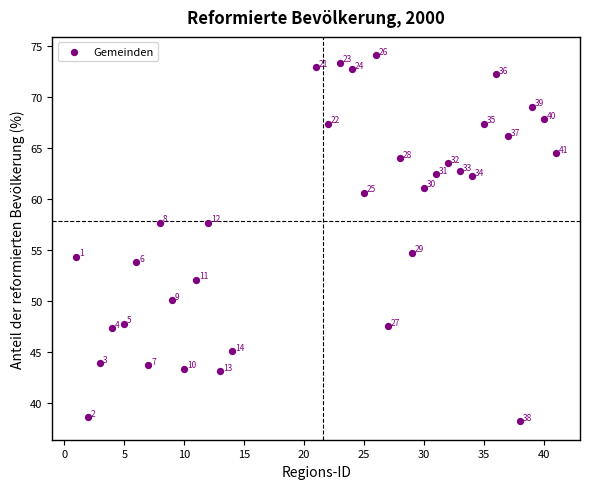

What is the range of Y values (max minus min)?

35.9